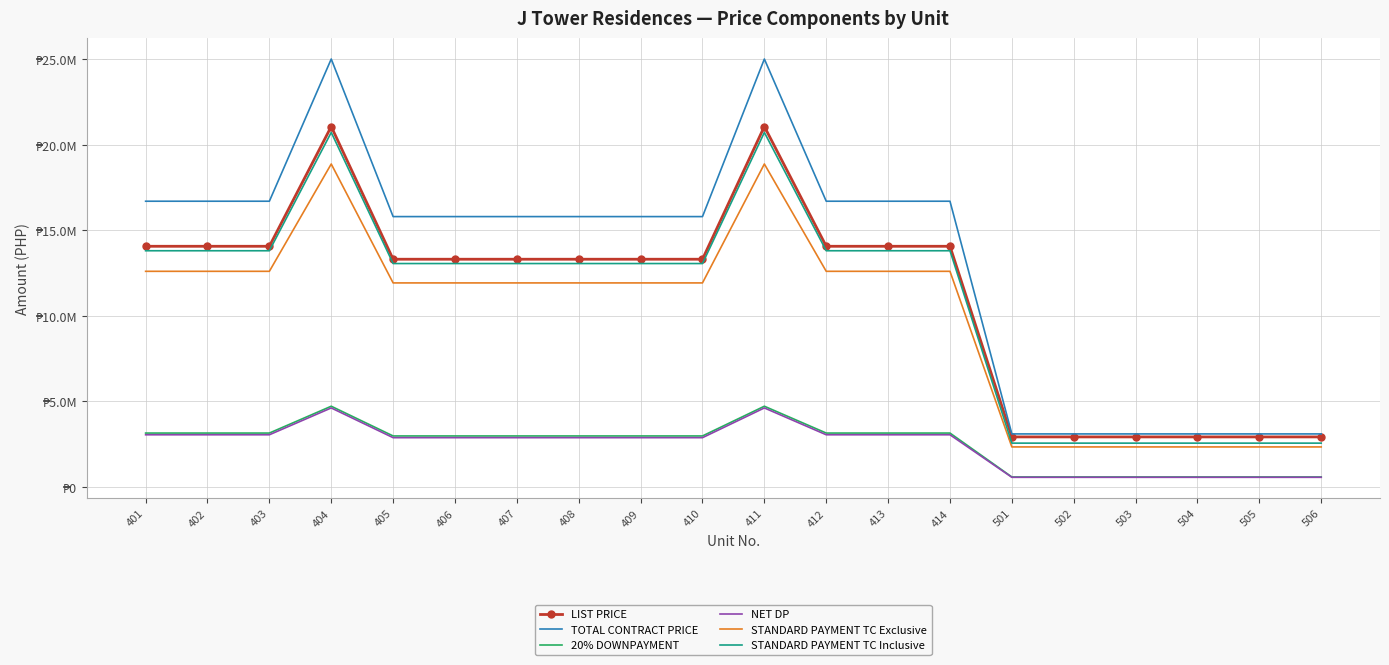

What are all the series names shown in the legend?

LIST PRICE, TOTAL CONTRACT PRICE, 20% DOWNPAYMENT, NET DP, STANDARD PAYMENT TC Exclusive, STANDARD PAYMENT TC Inclusive